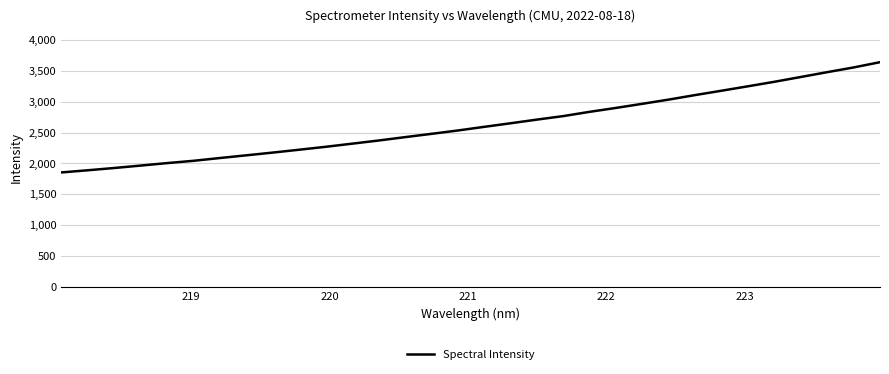

What is the difference between the maximum and minimum values?

1786.5